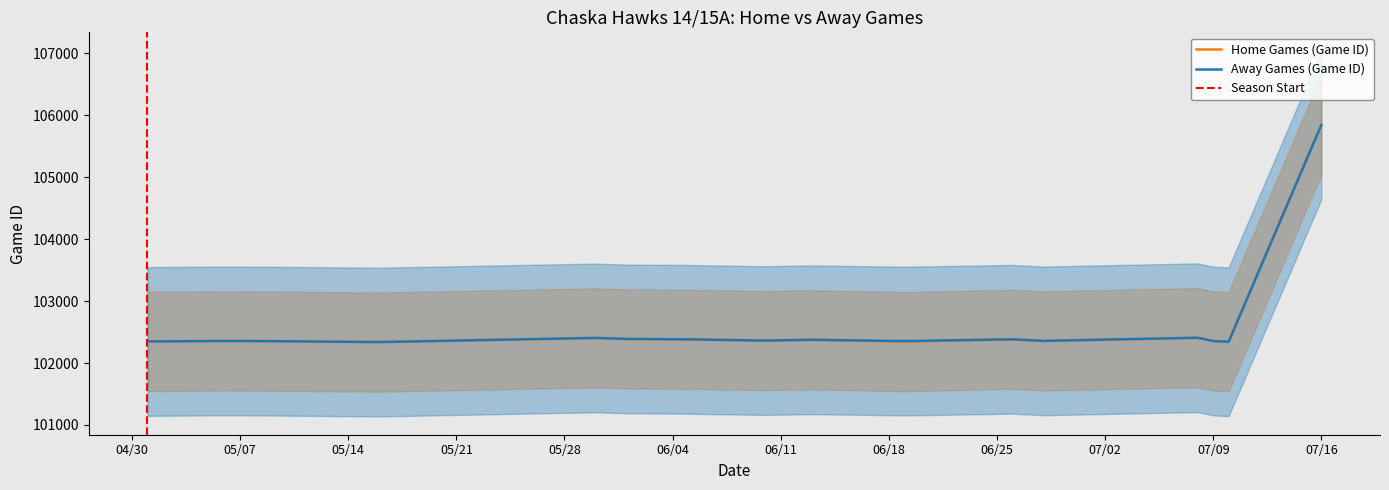

What is the total value across all series at 5/16/19?

204676